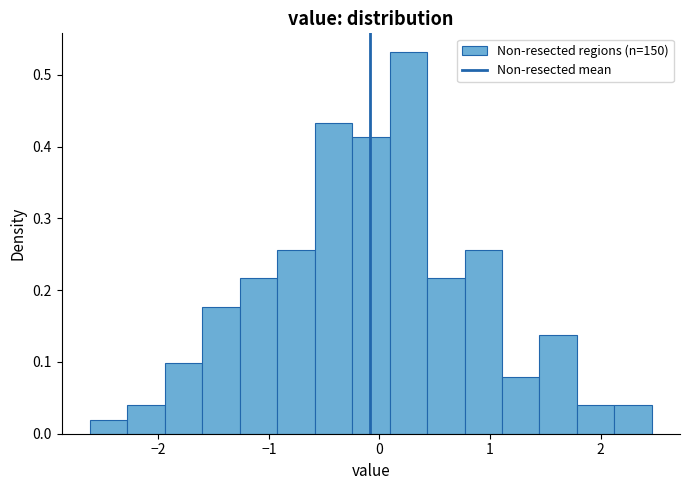

Read against the x-axis, roughly where is the centre of the tallest bar?

0.3